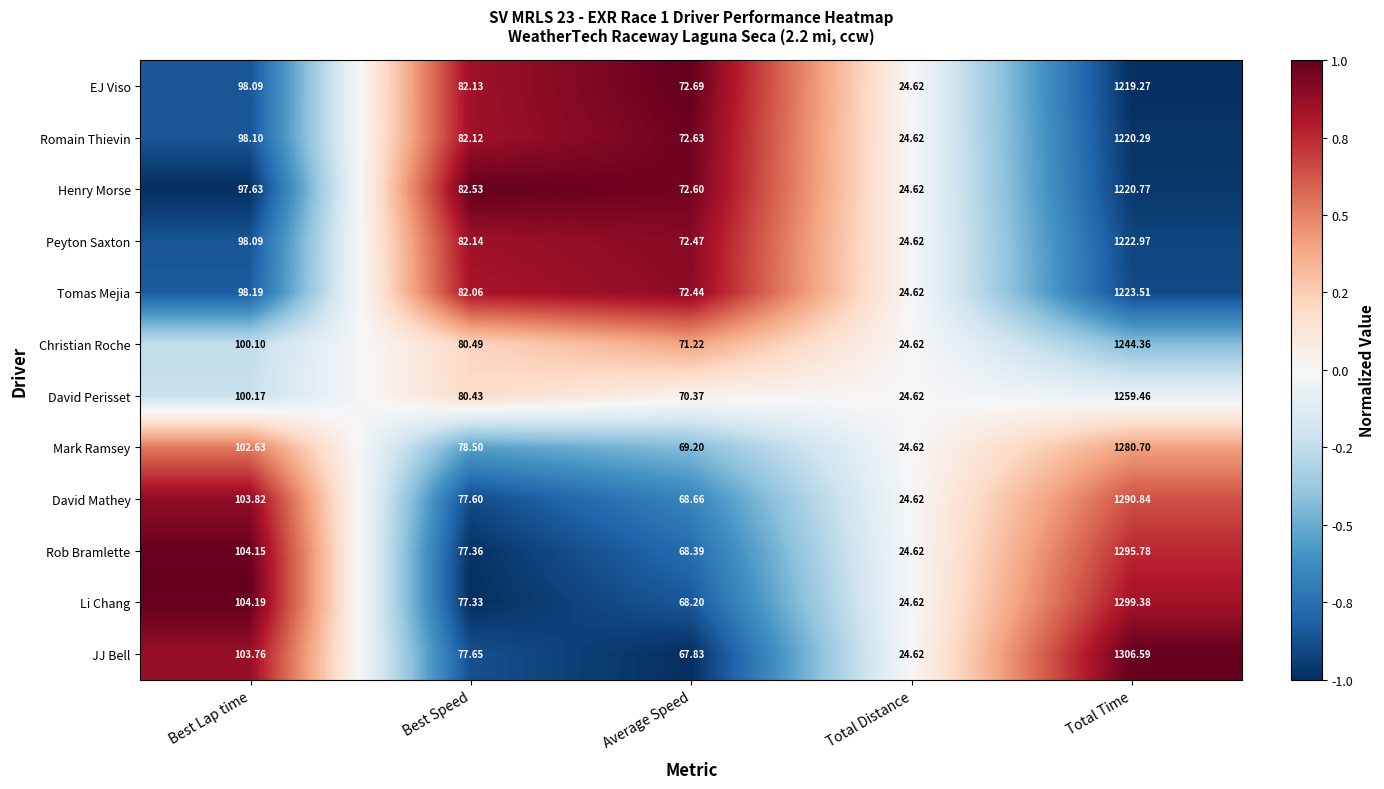

What is the minimum value shown in the chart?

24.6